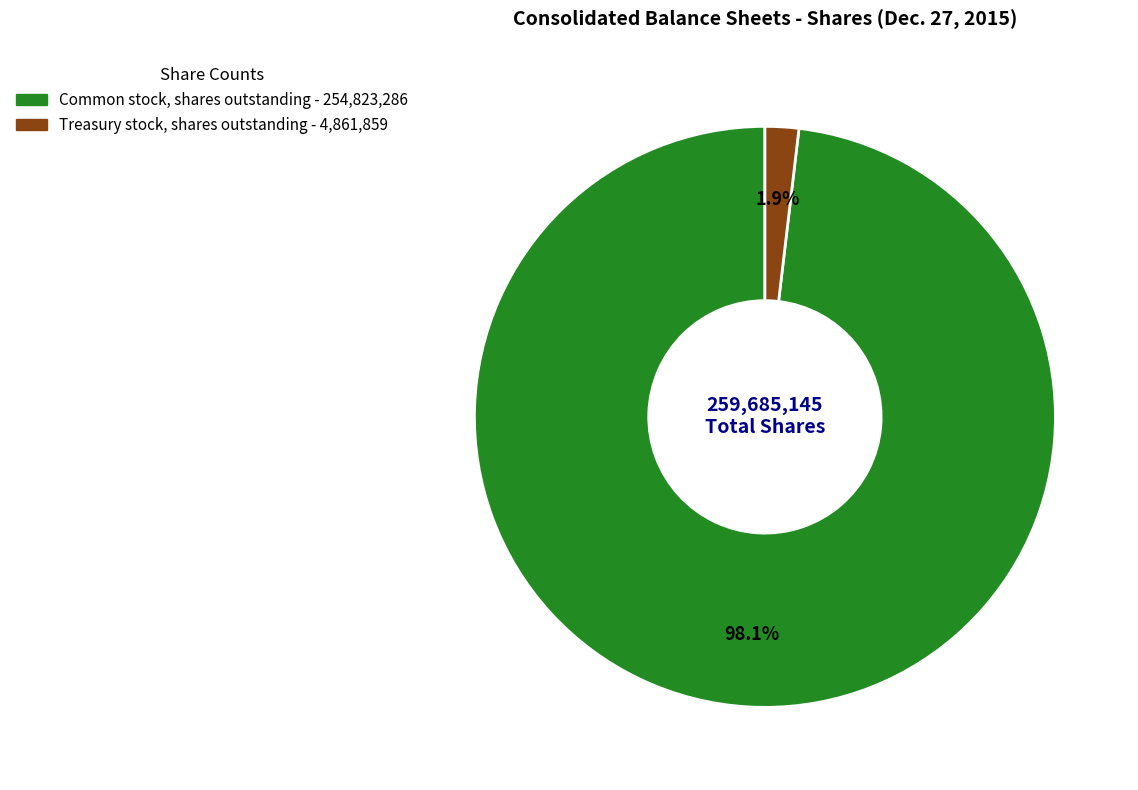

Is there a majority slice in this chart?

Yes